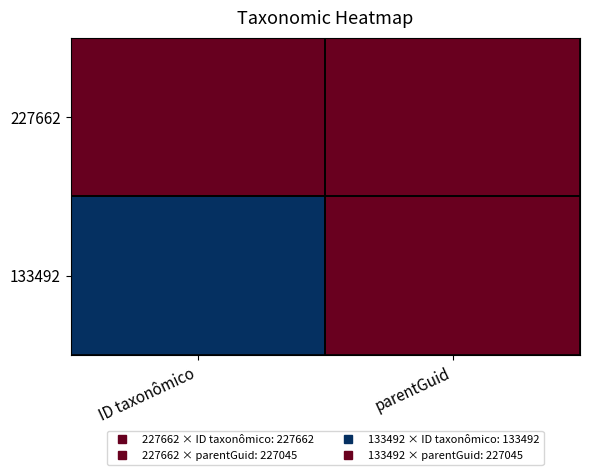

What is the difference between the highest and lowest values at ID taxonômico?

94170